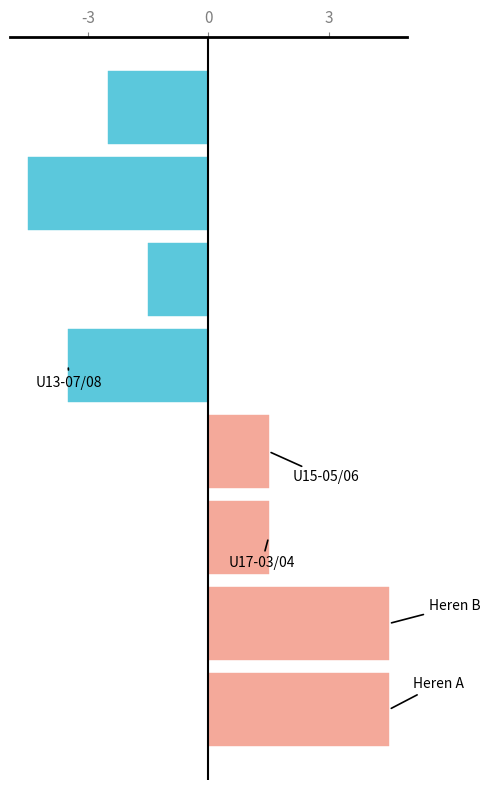

What is the maximum value shown in the chart?

4.5